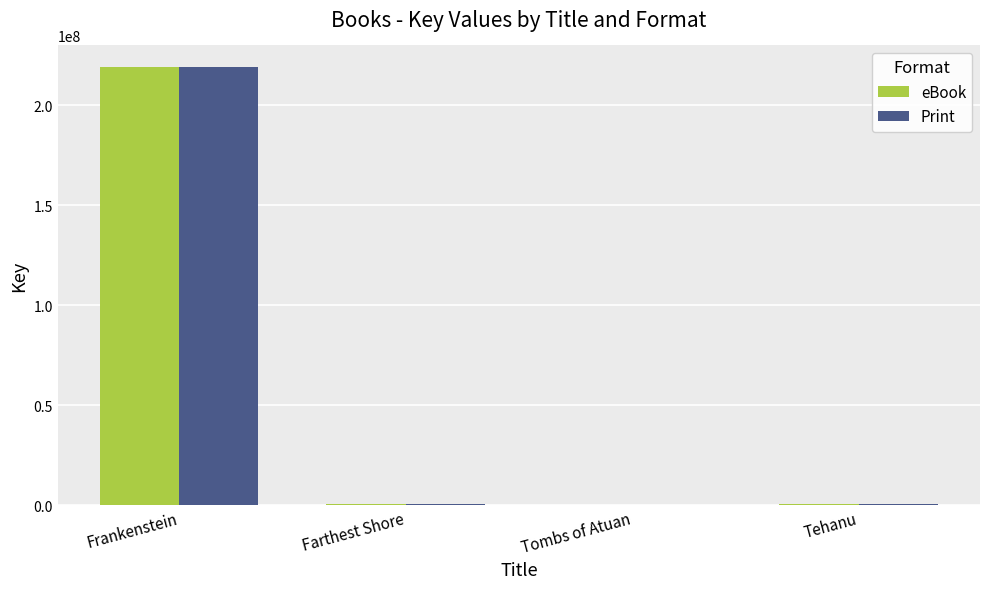

What are all the series names shown in the legend?

eBook, Print